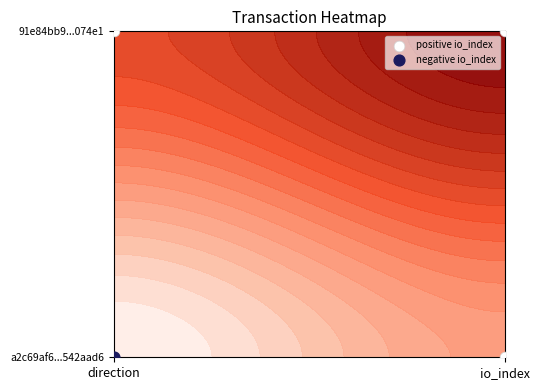

What is the sum of all values?

2